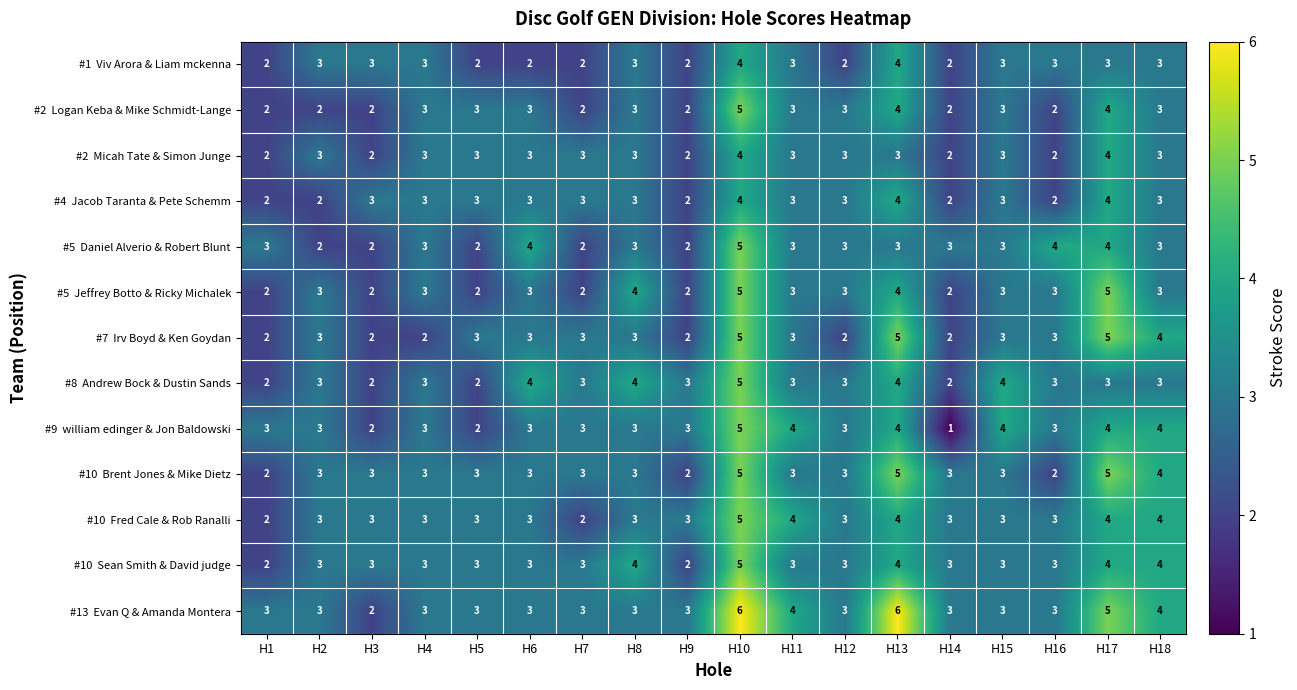

At which category is the sum across all series the highest?

H10